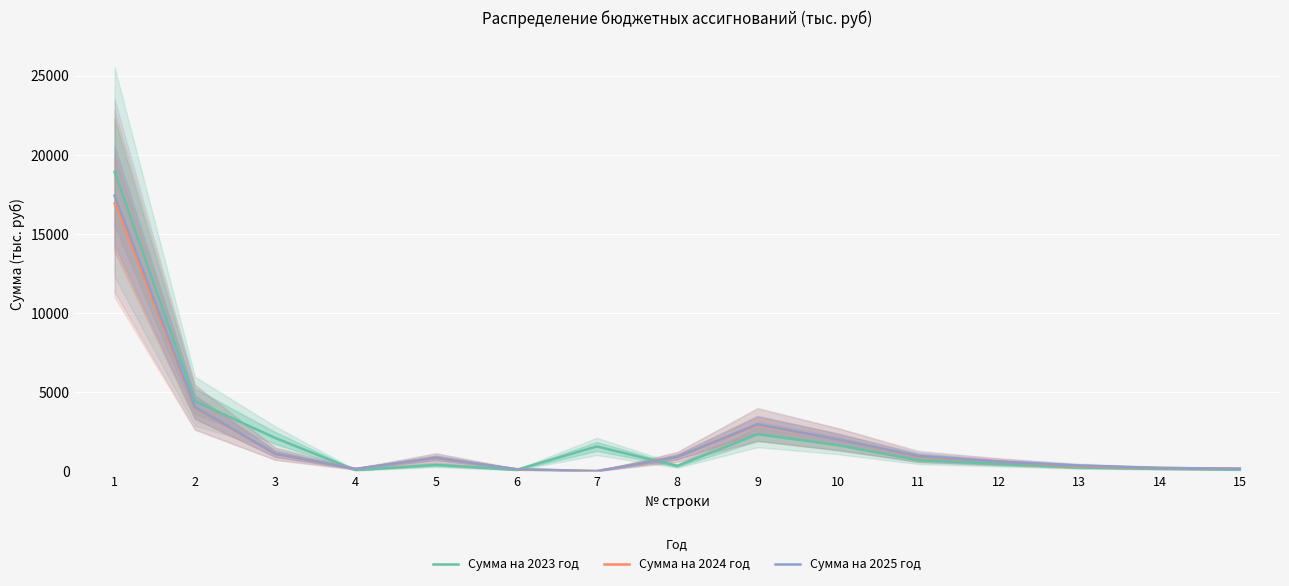

Between 3 and 6, which series saw the biggest shift?

Сумма на 2023 год